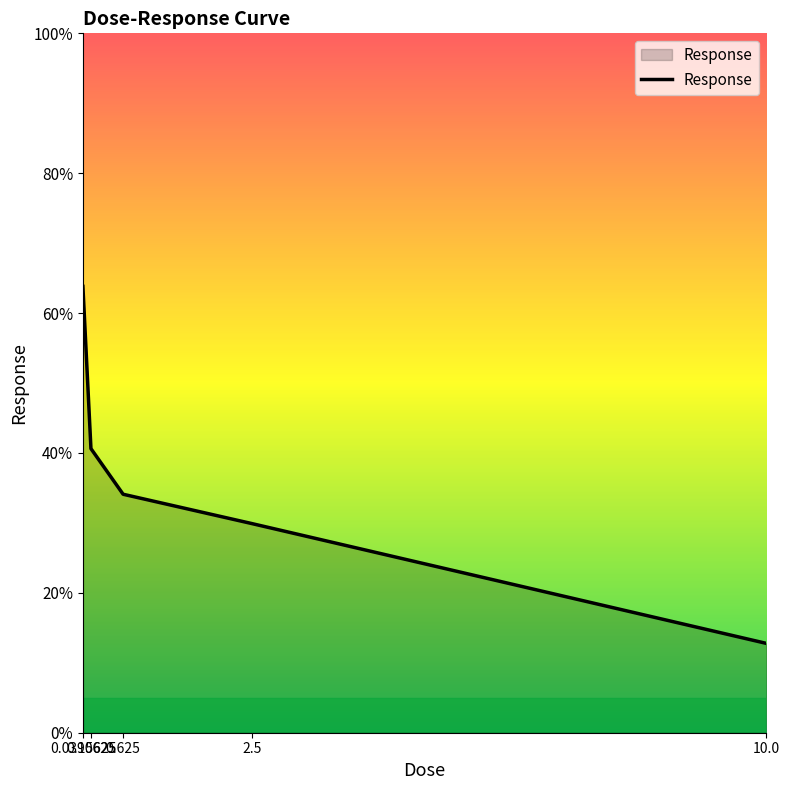

What is the ratio of the value at 10.0 to the value at 0.15625?

0.3